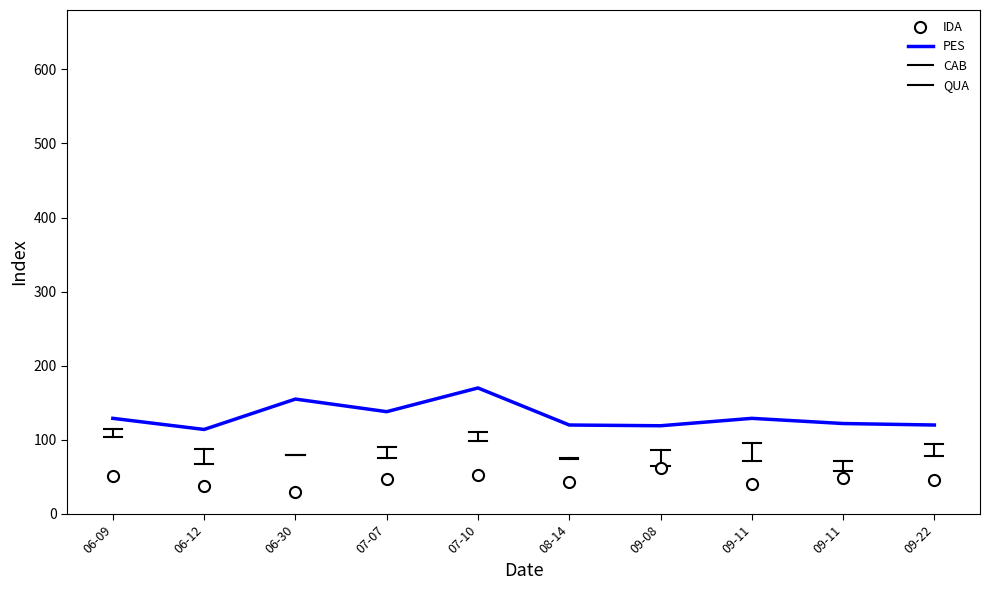

What is the difference between the PES values at 07-07 and 09-11?

9